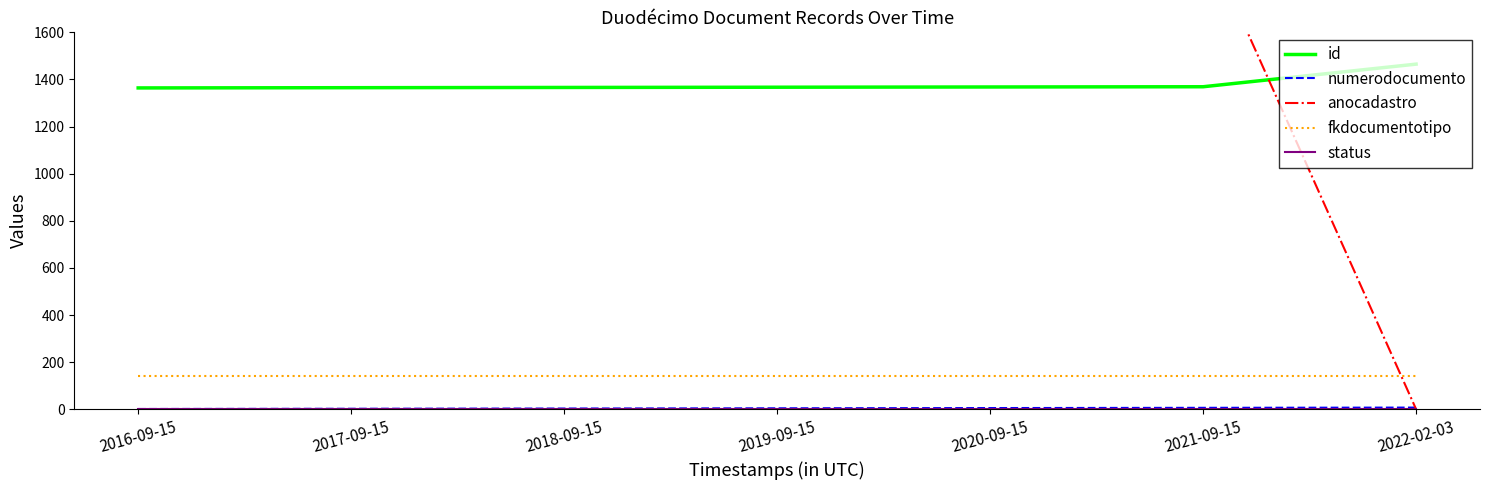

Which series has the largest total across all categories?

anocadastro